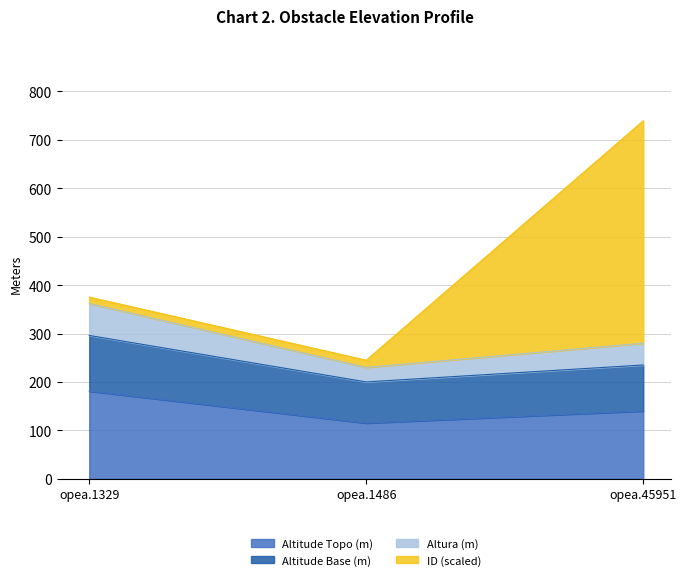

List the labels in order of altitude_base value, smallest first.

opea.1486, opea.45951, opea.1329